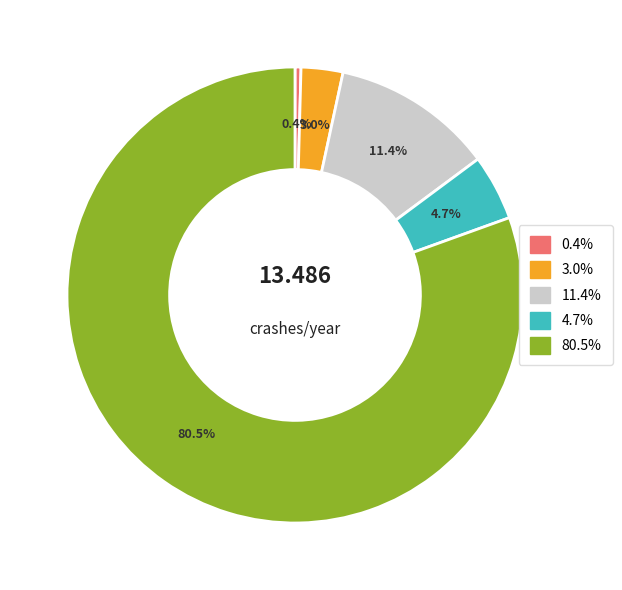

How many slices are in this pie chart?

5